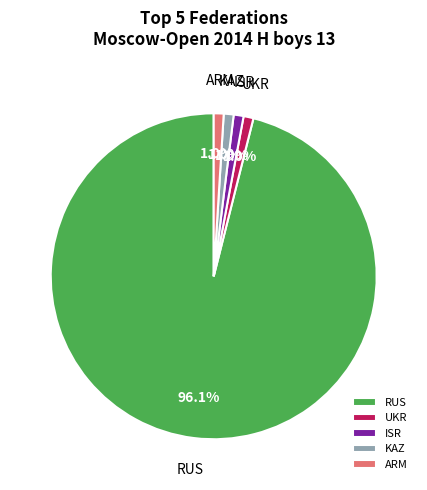

What percentage do ARM and UKR together represent?

2.0%